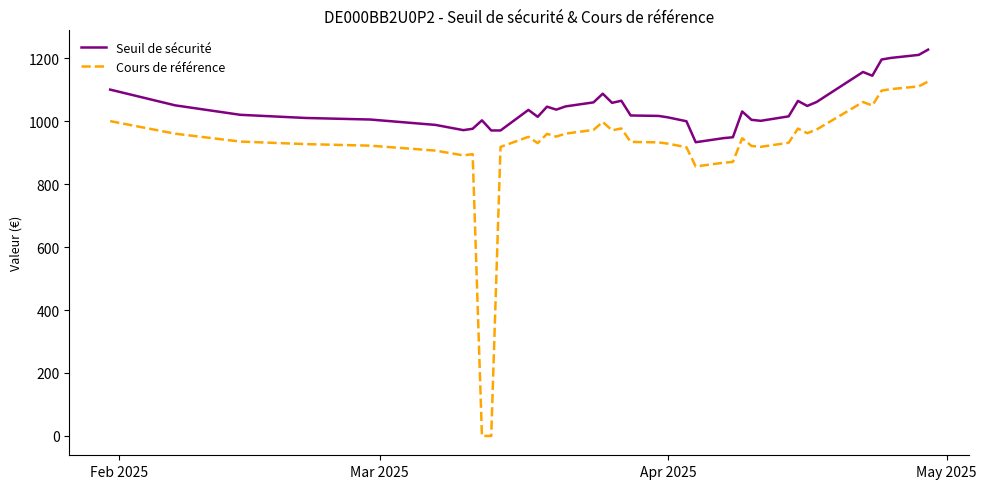

Which series has the largest total across all categories?

Seuil de sécurité